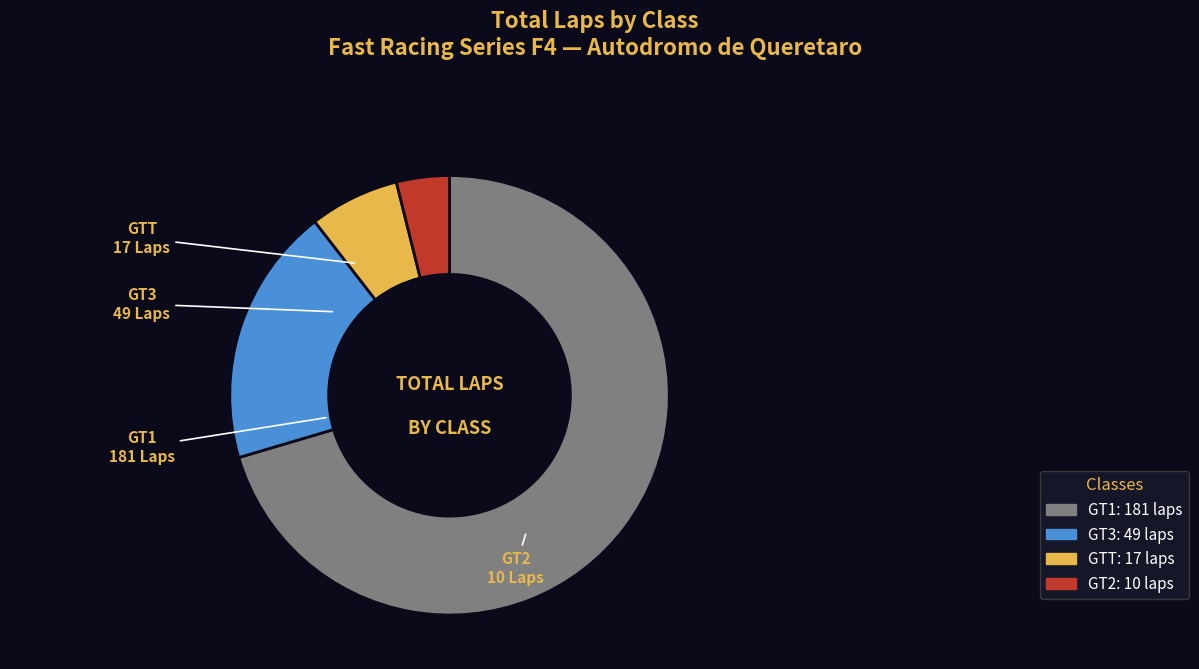

Does GTT account for over 50% of the chart?

No